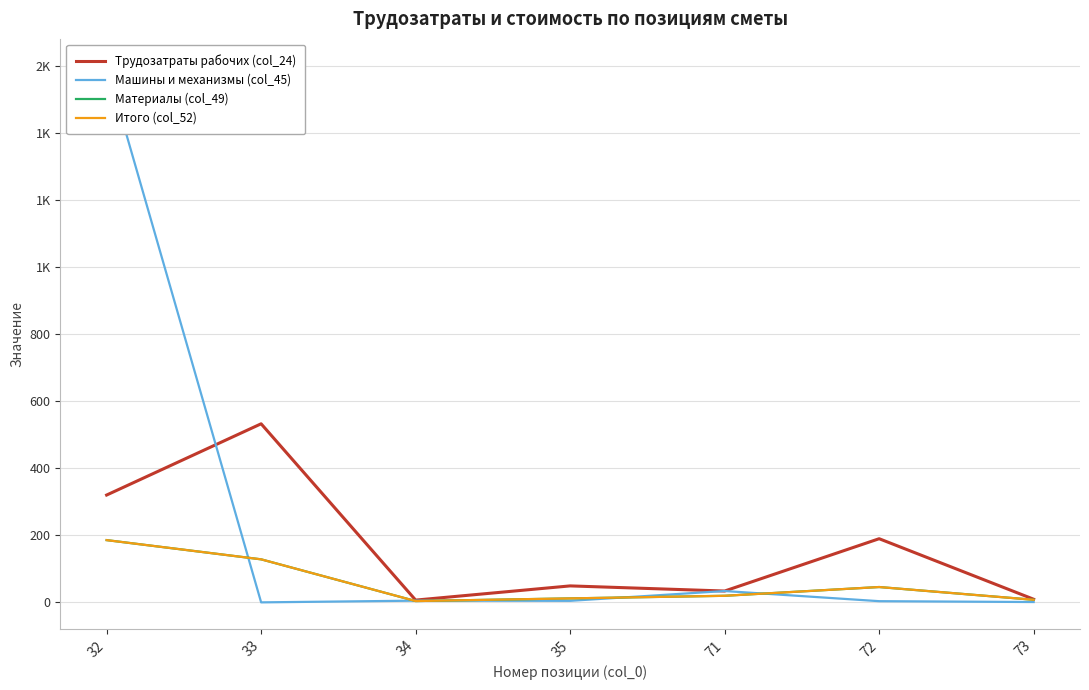

What is the total value across all series at 34?

19.7